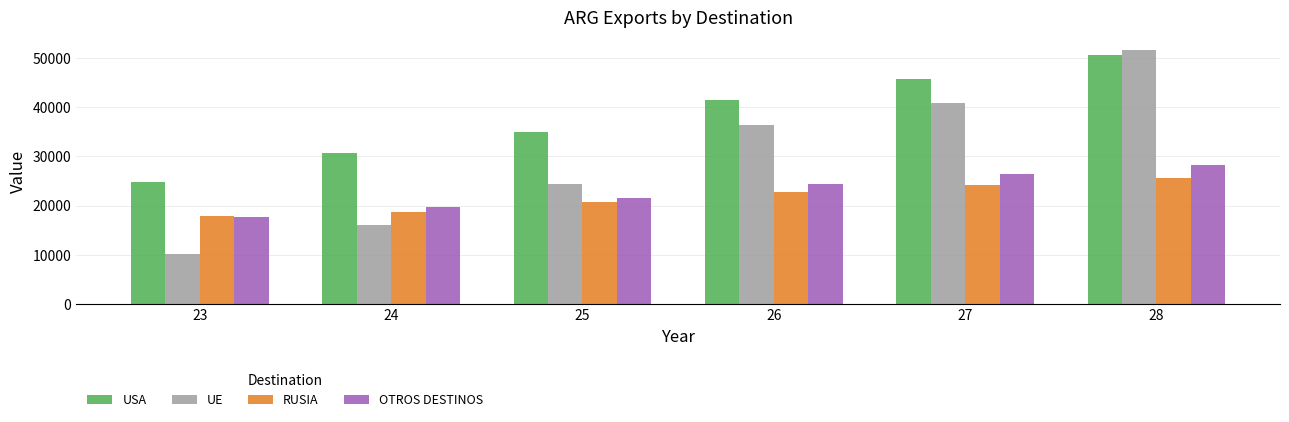

What is the spread (max minus min) of values at 23?

14574.6